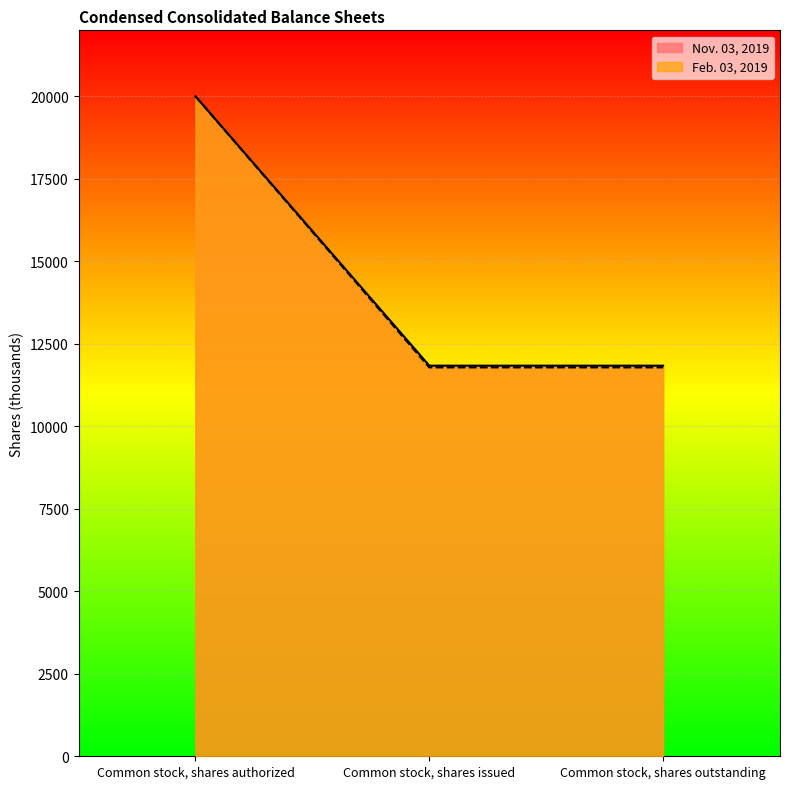

The Nov. 03, 2019 series shows 31312 at Common stock, shares authorized. True or false?

False